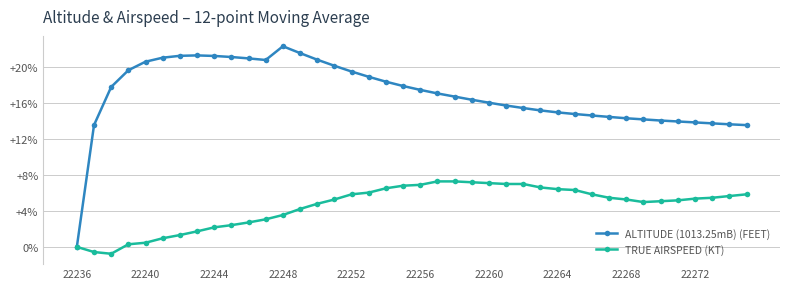

List the series in order of their peak value, lowest first.

TRUE AIRSPEED (KT), ALTITUDE (1013.25mB) (FEET)